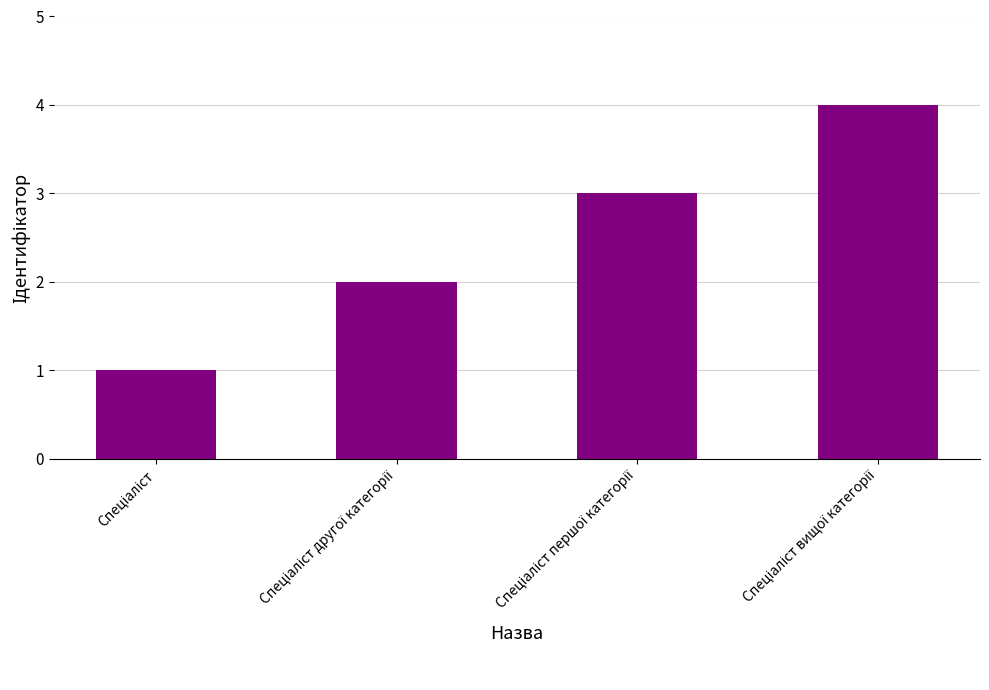

What is the difference between the maximum and minimum values?

3